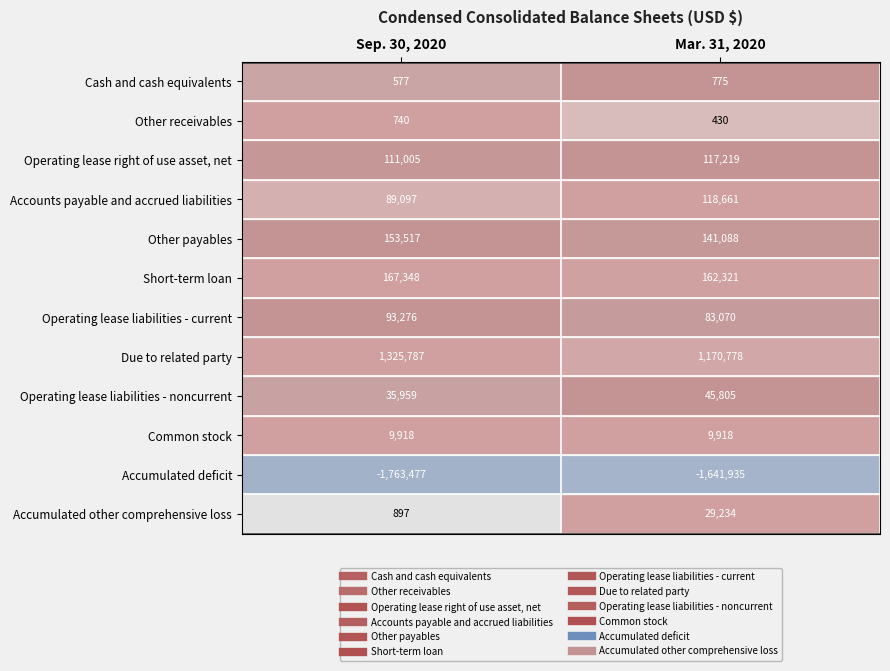

What value does the Operating lease liabilities - noncurrent series have at Mar. 31, 2020?

45805